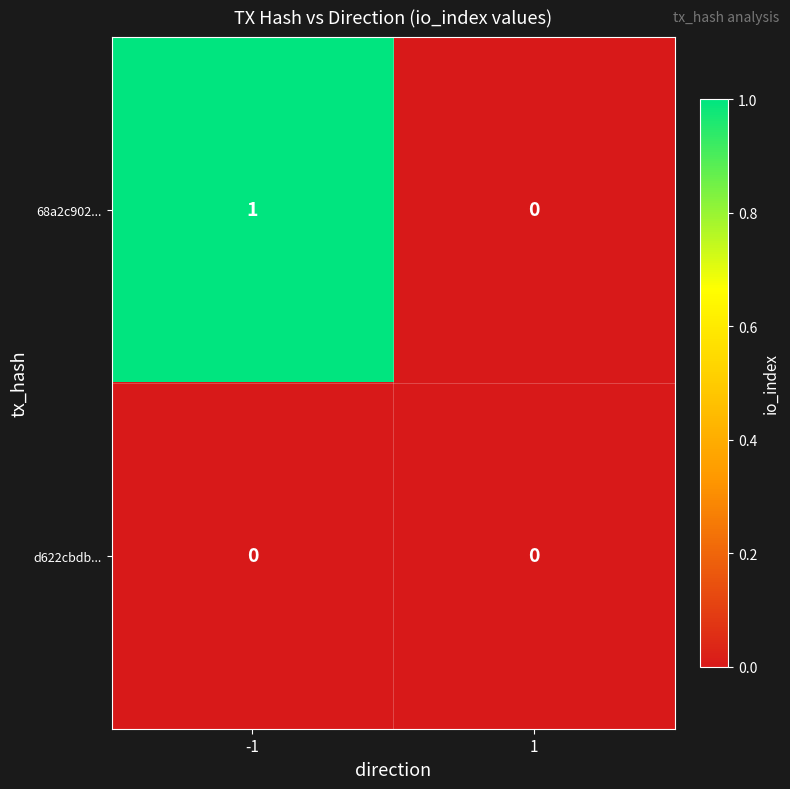

Reading left to right, list all the values displayed in this chart.

68a2c902...: 1	0
d622cbdb...: 0	0